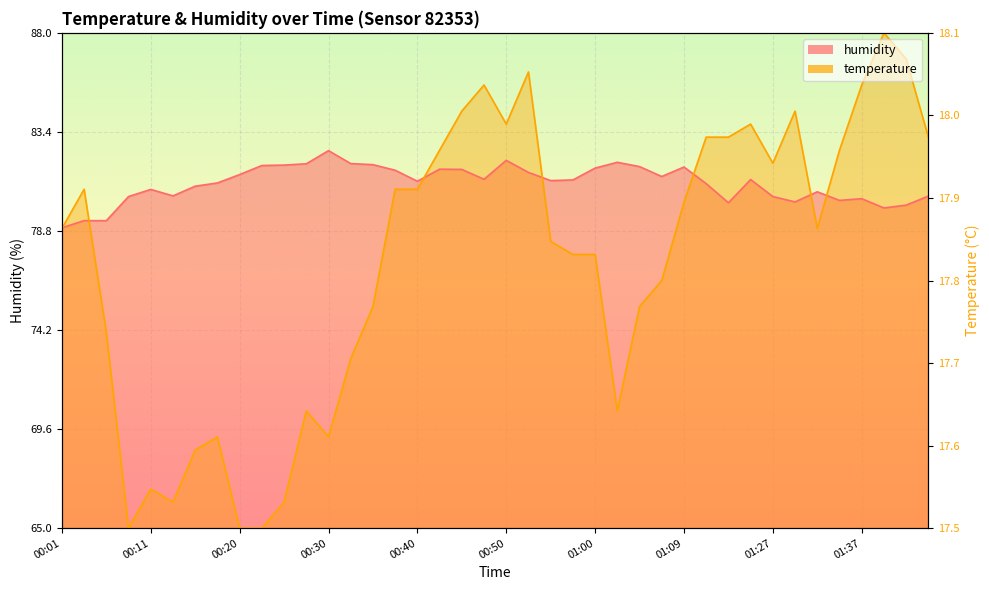

Where is the first local maximum for temperature?

00:03